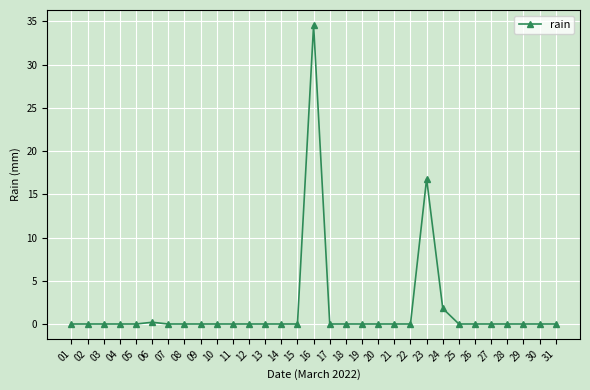

The chart shows a value of 0.0 at 19. True or false?

True